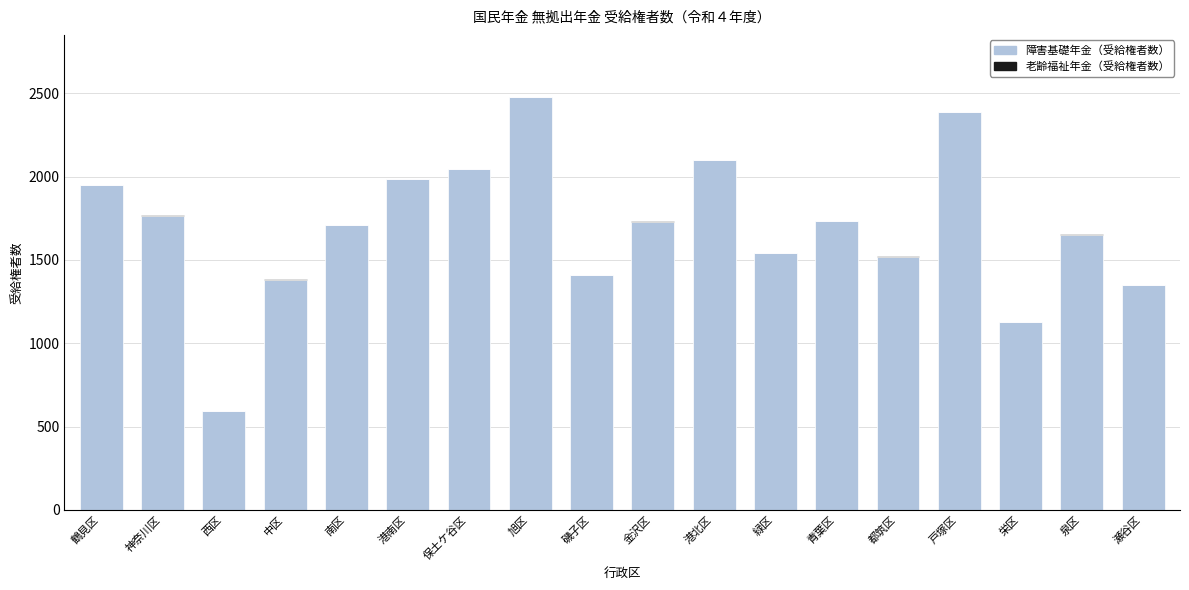

The 障害基礎年金（受給権者数） series shows 1408 at 港北区. True or false?

False